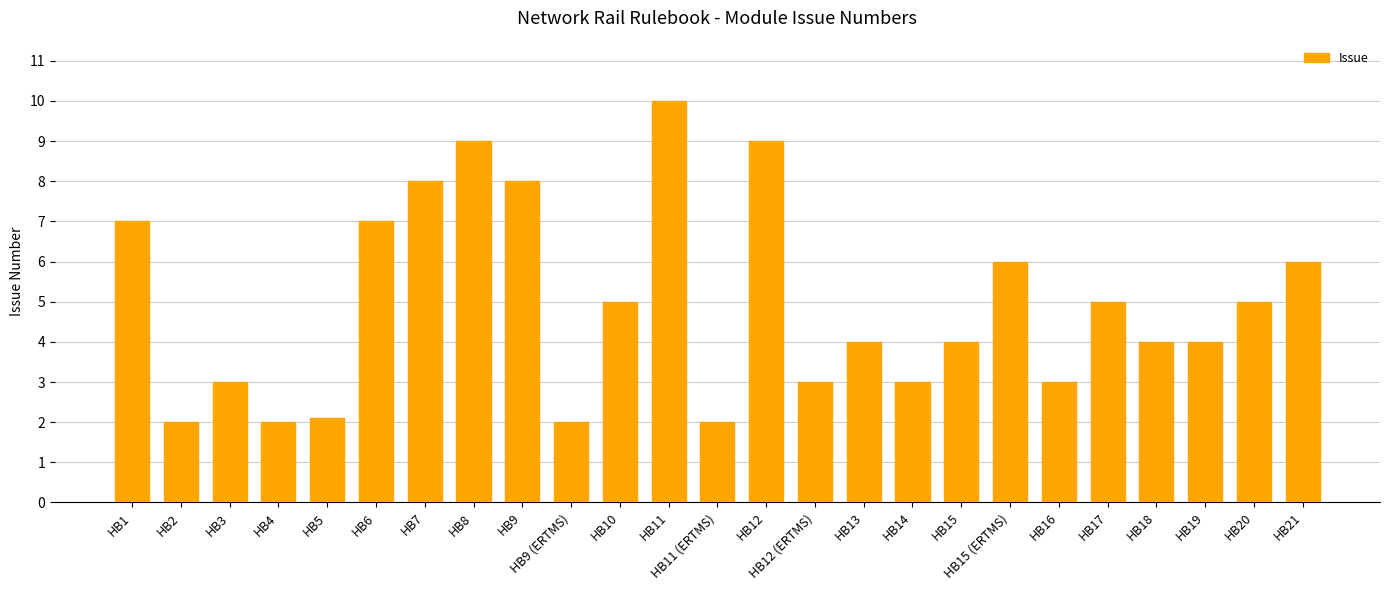

The chart shows a value of 1.2 at HB9 (ERTMS). True or false?

False